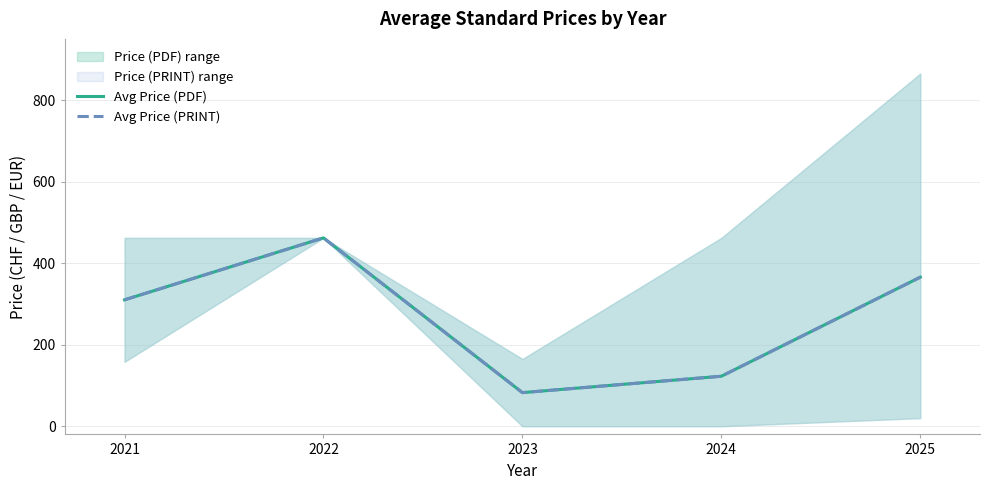

What is the difference between the maximum and second lowest values in the Avg Price (PDF) series?

339.3